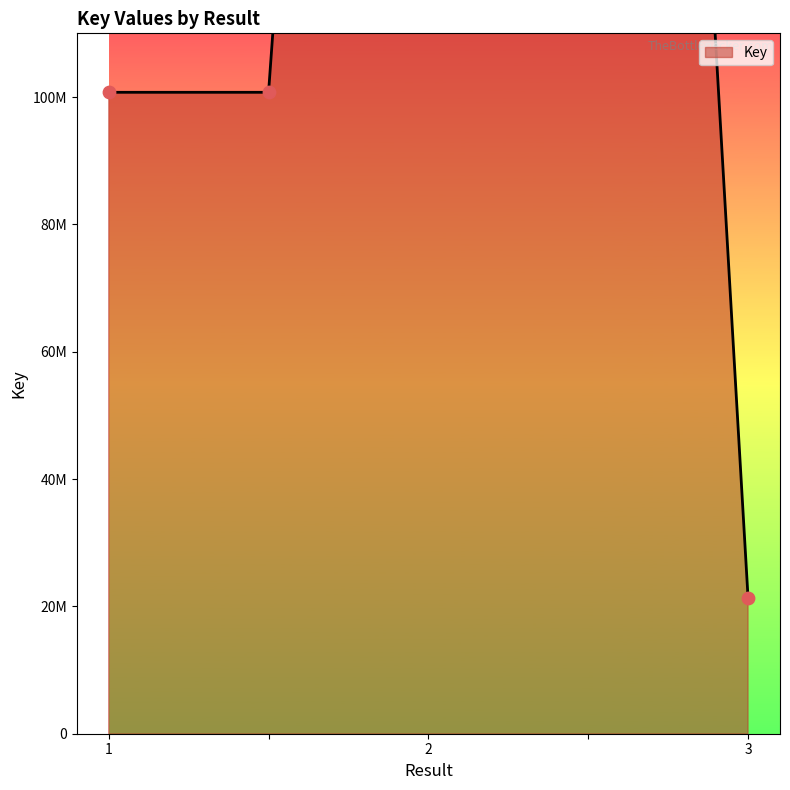

What is the ratio of the value at 3 to the value at ?

0.2